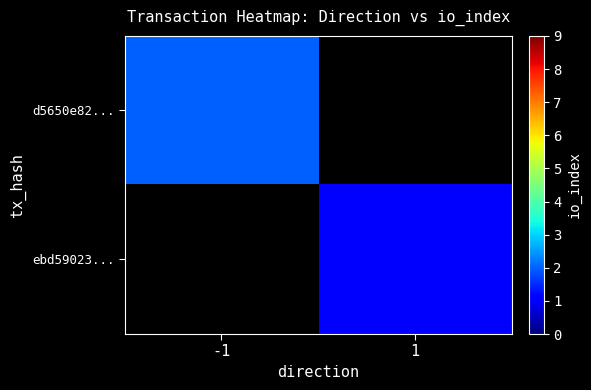

Rank the categories by d5650e82... value from lowest to highest.

-1, 1